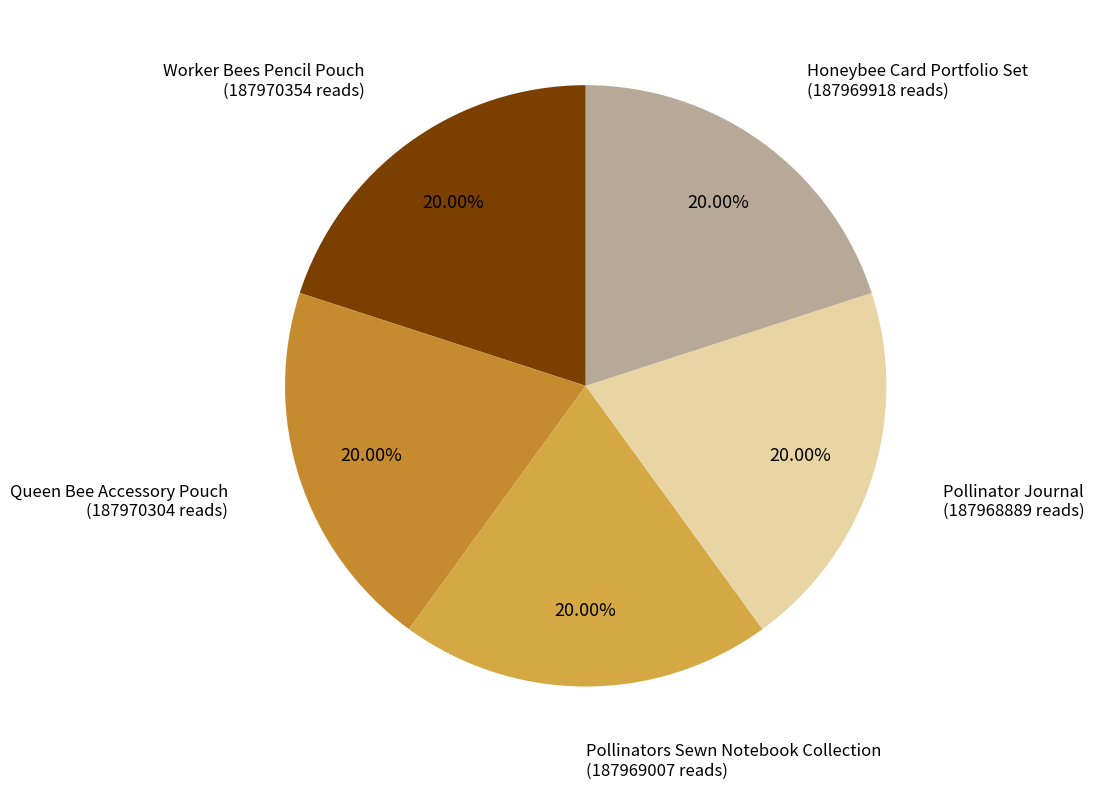

What is the ratio of the value at Queen Bee Accessory Pouch (187970304 reads) to the value at Worker Bees Pencil Pouch (187970354 reads)?

1.0